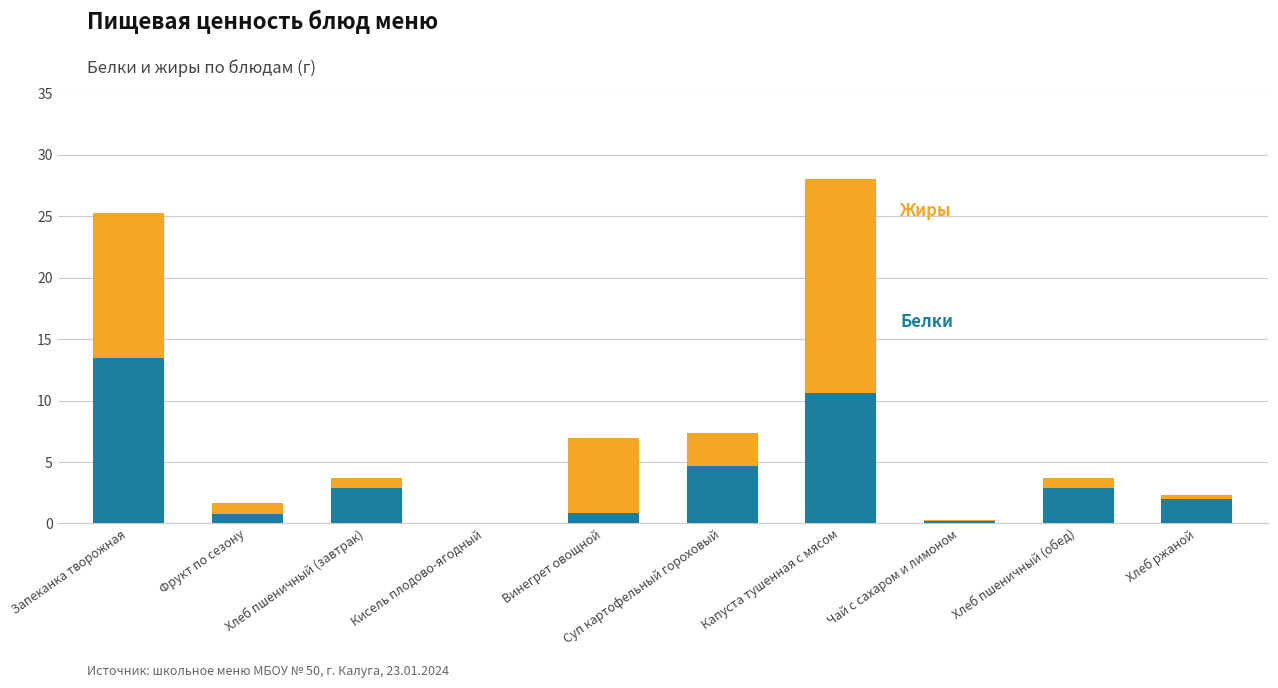

What is the total value across all series at Винегрет овощной?

6.9